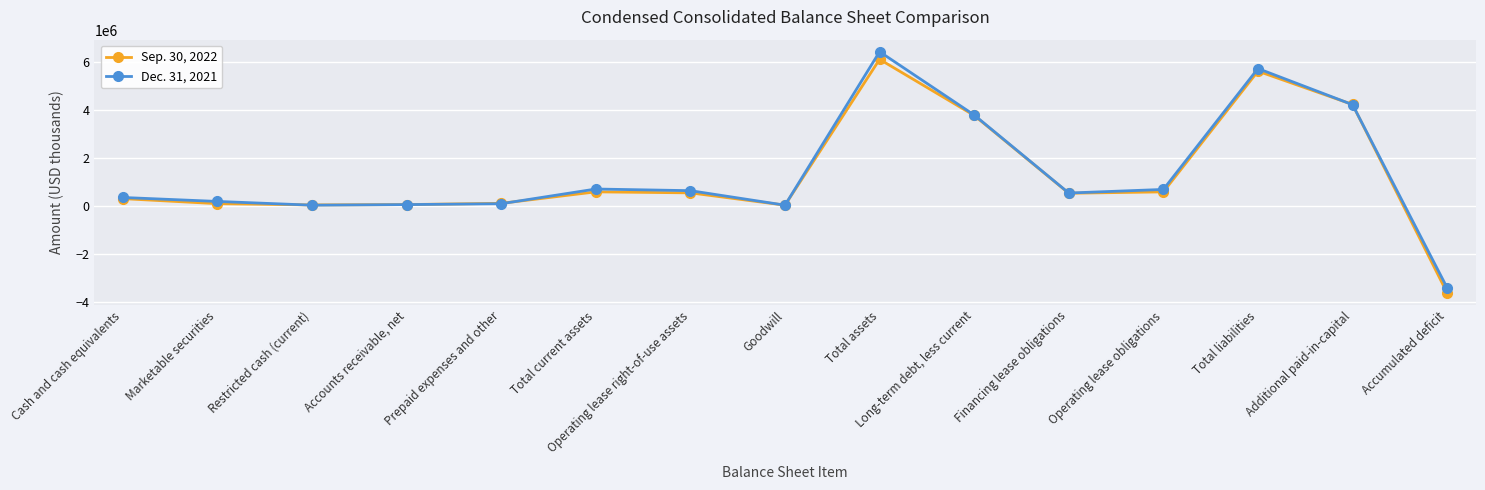

What is the minimum value shown in the chart?

-3623264